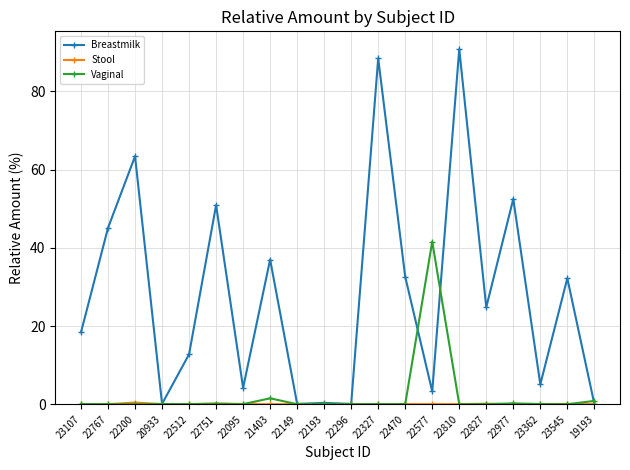

Does the chart have visible grid lines?

Yes